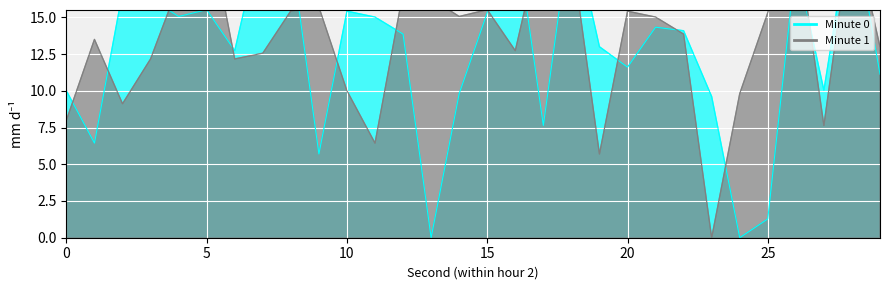

What is the spread (max minus min) of values at 5?

7.1